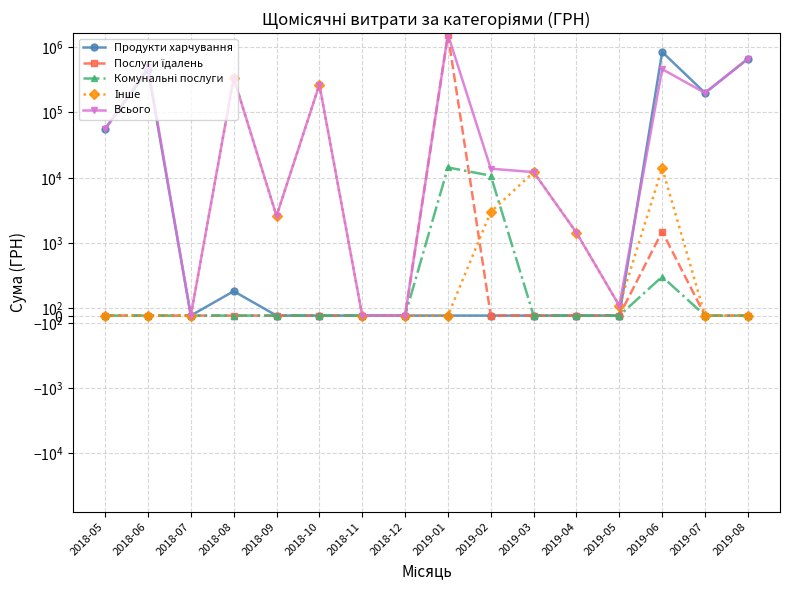

What is the average value of the Продукти харчування series?

138302.0